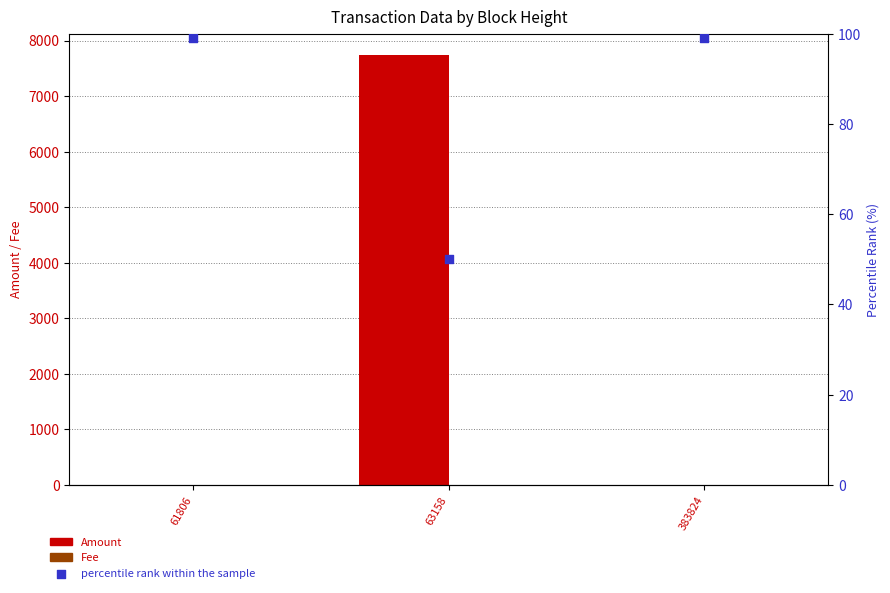

At how many categories does at least one series exceed 128?

1